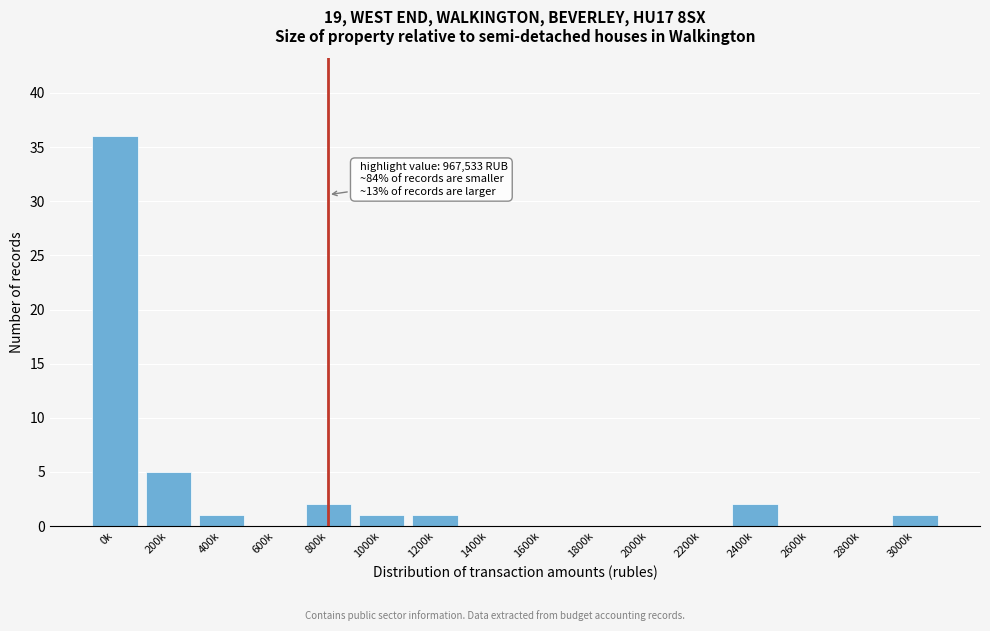

Reading left to right, extract all data points from this chart.

0k=36	200k=5	400k=1	600k=0	800k=2	1000k=1	1200k=1	1400k=0	1600k=0	1800k=0	2000k=0	2200k=0	2400k=2	2600k=0	2800k=0	3000k=1